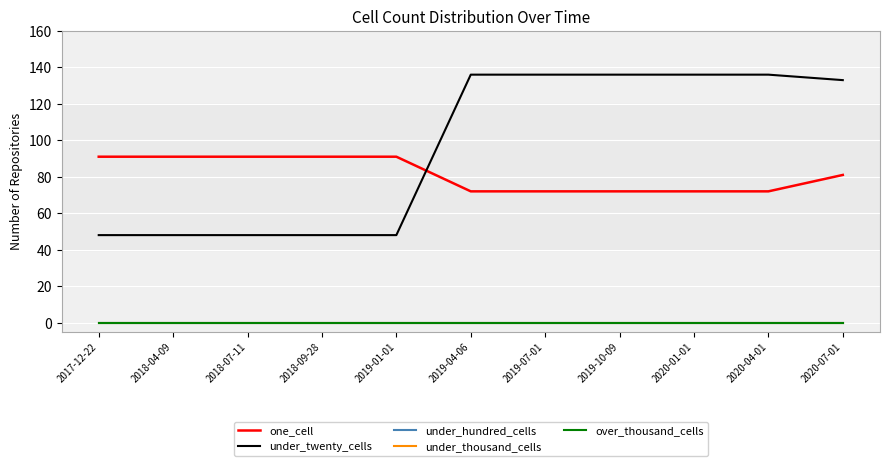

Does the chart have visible grid lines?

Yes